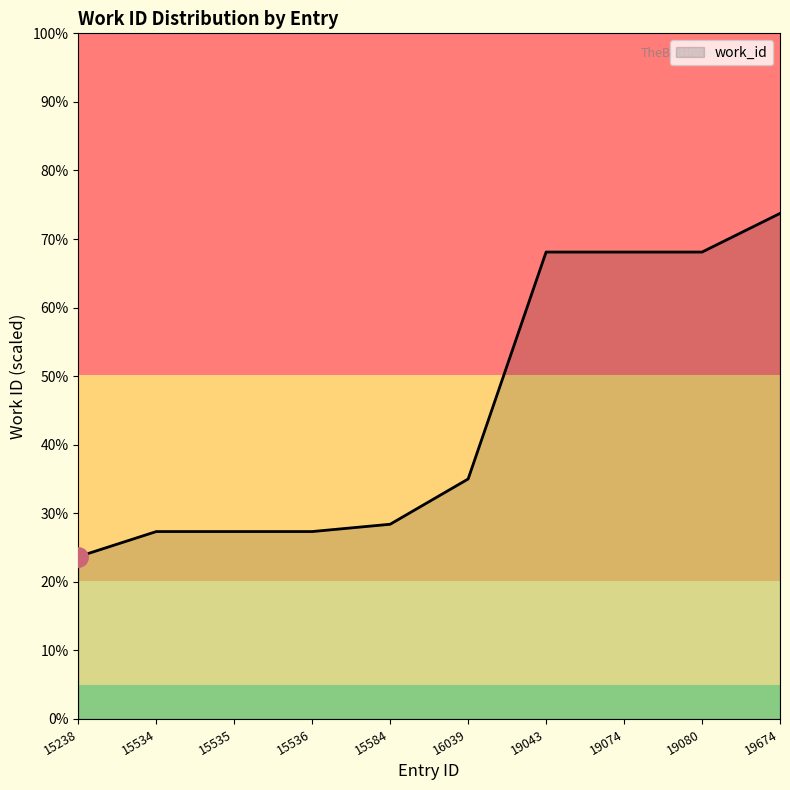

Is this an area chart (filled region under the line)?

Yes